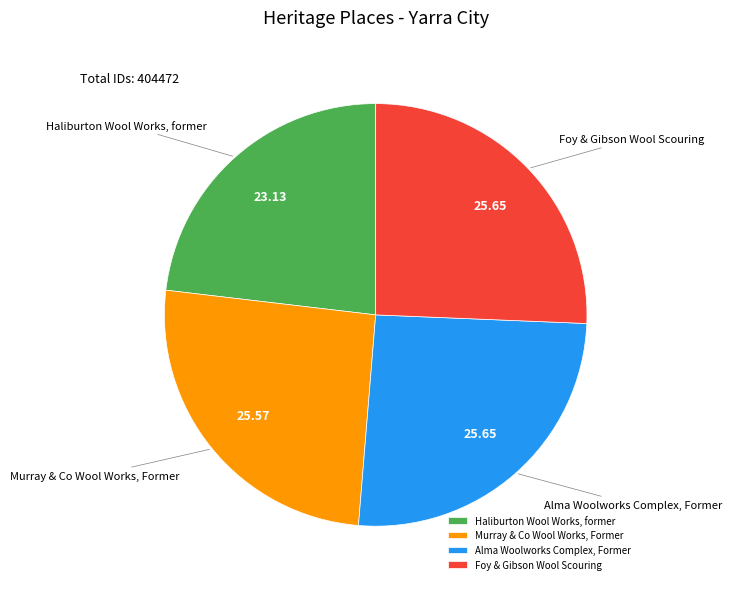

Between Haliburton Wool Works, former and Murray & Co Wool Works, Former, which is larger?

Murray & Co Wool Works, Former